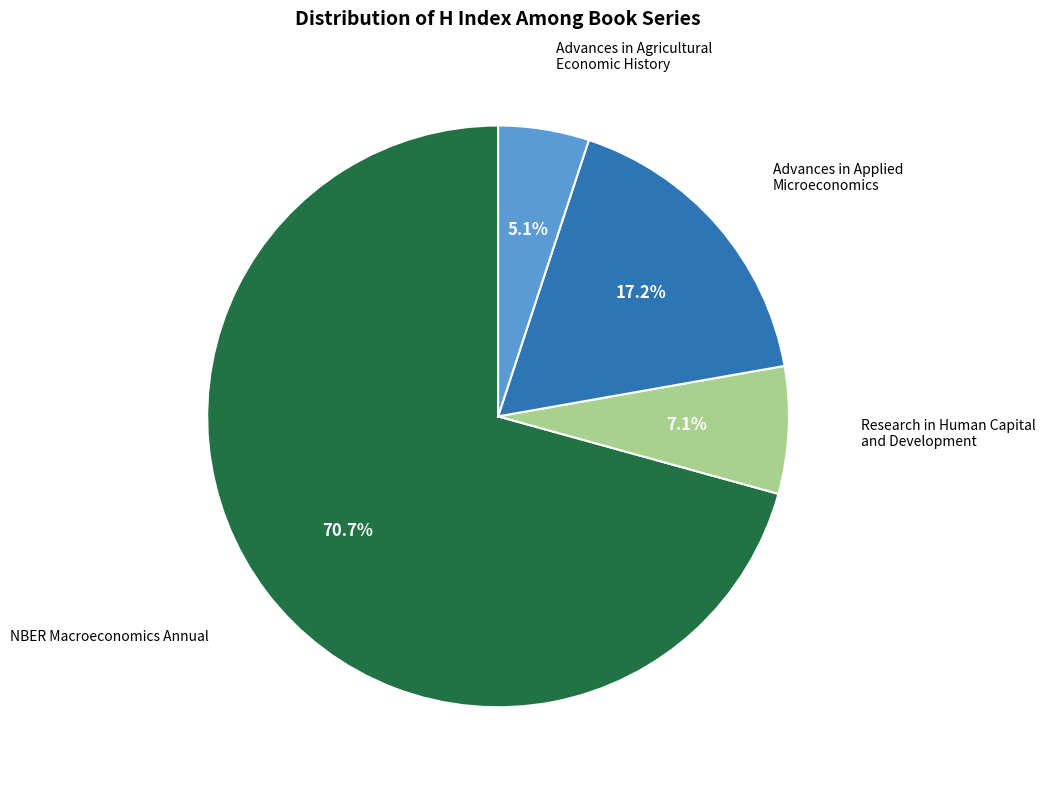

Is there a majority slice in this chart?

Yes